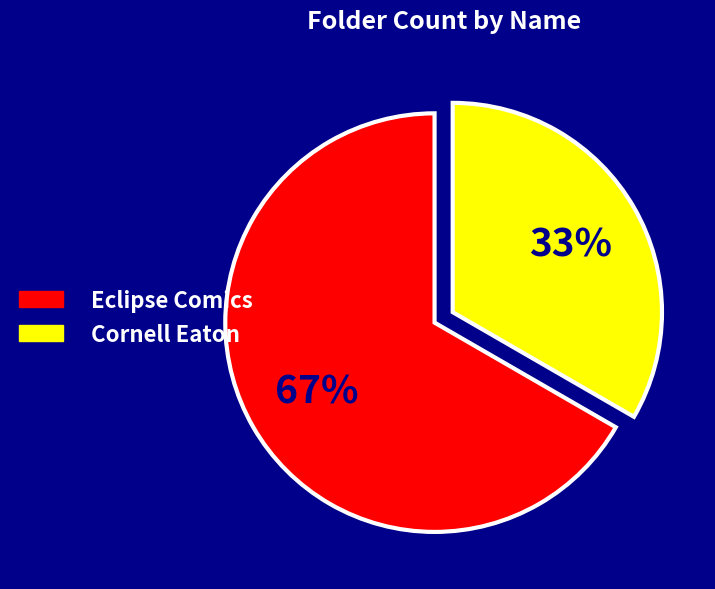

Between Eclipse Comics and Cornell Eaton, which is larger?

Eclipse Comics